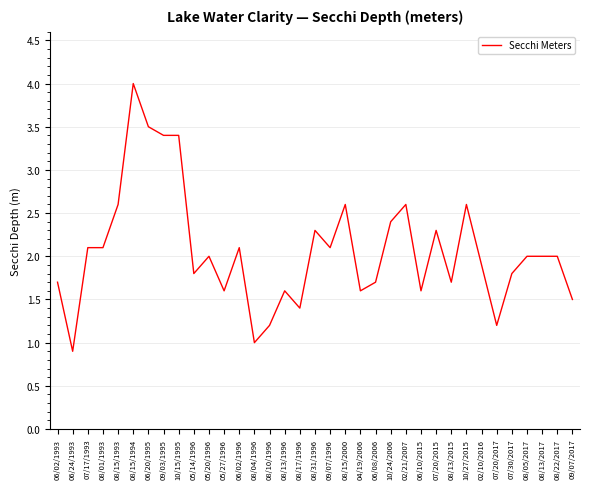

Does the chart display data point markers on the line(s)?

No